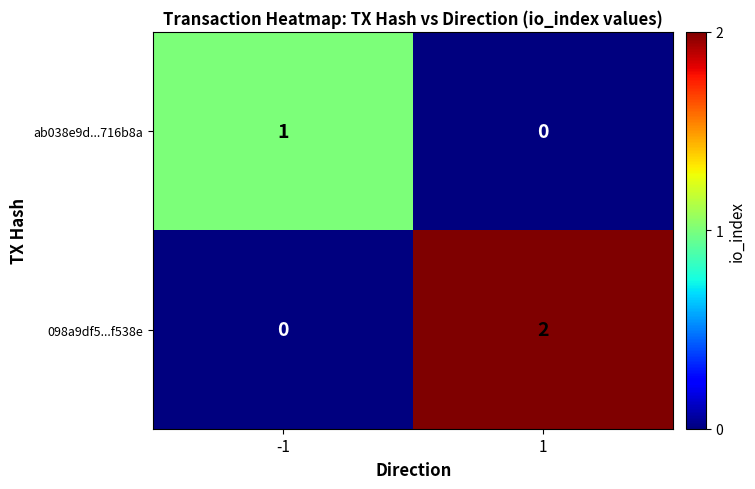

List the series in order of their overall mean, highest first.

098a9df5...f538e, ab038e9d...716b8a